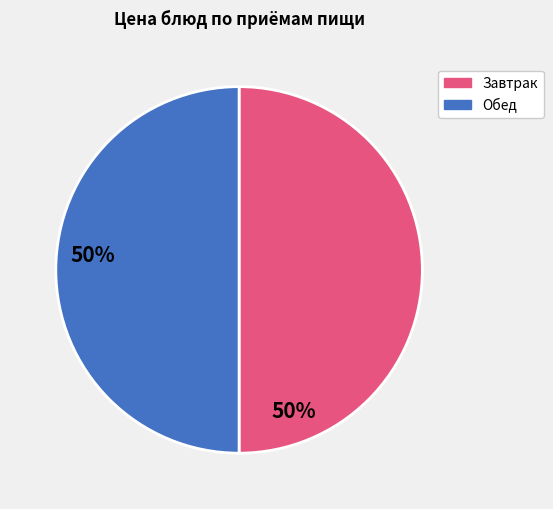

Count the number of slices in the pie.

2